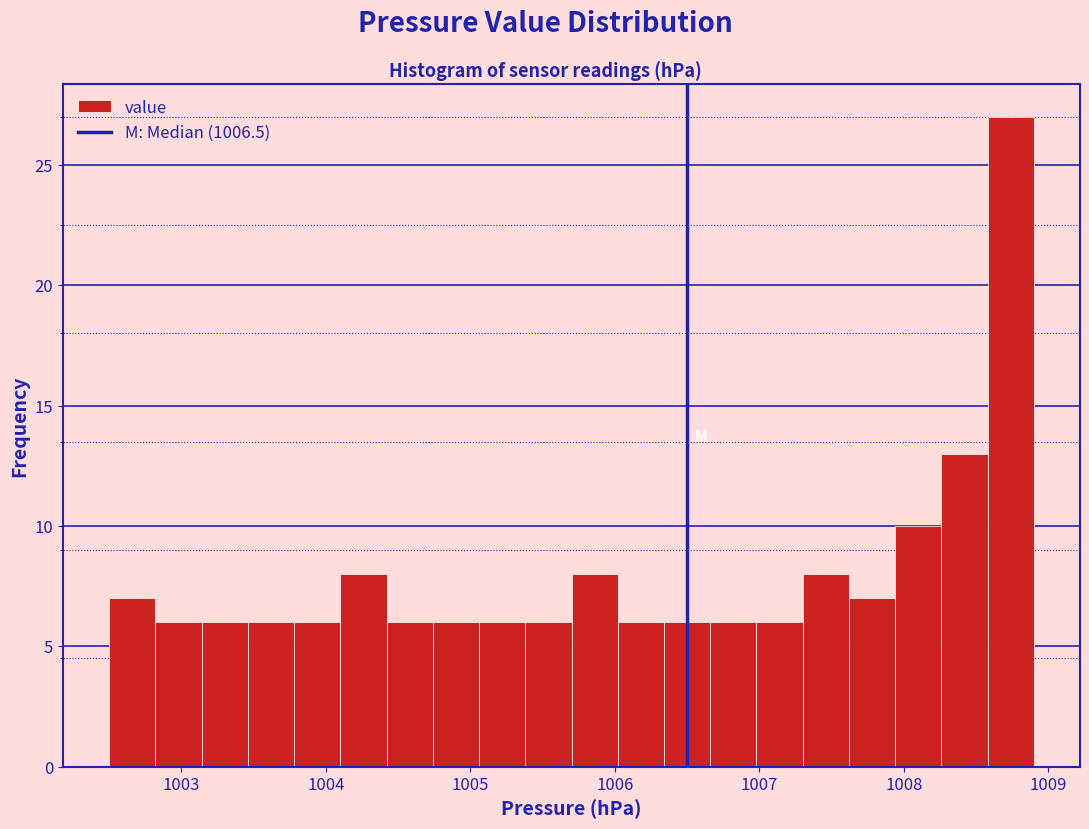

Read against the x-axis, roughly where is the centre of the tallest bar?

1008.7